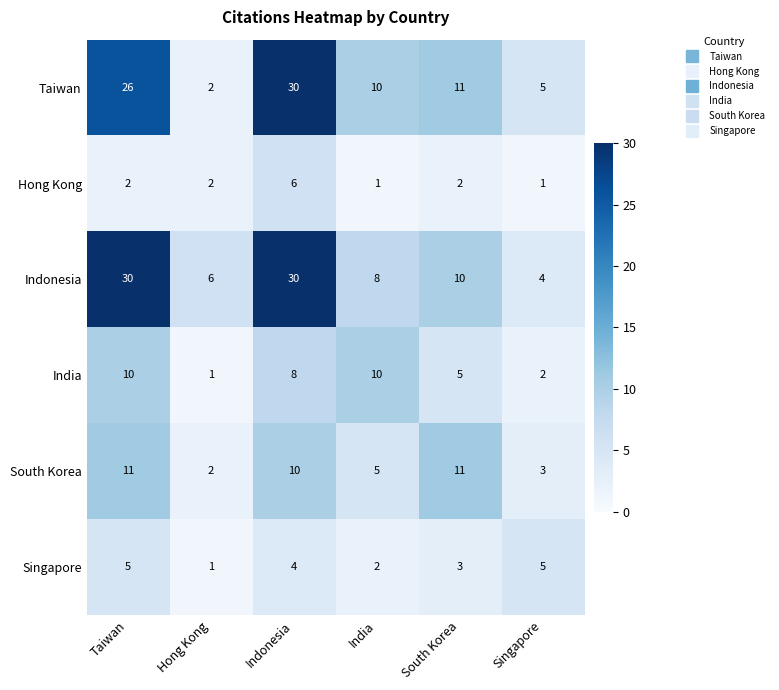

At which label is India closest to 5?

South Korea